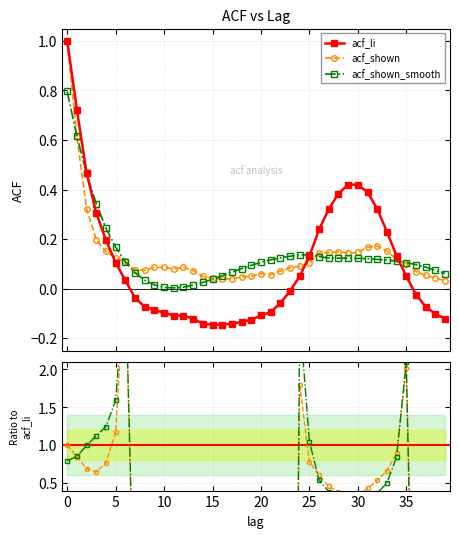

Where is the first local minimum for acf_li?

15